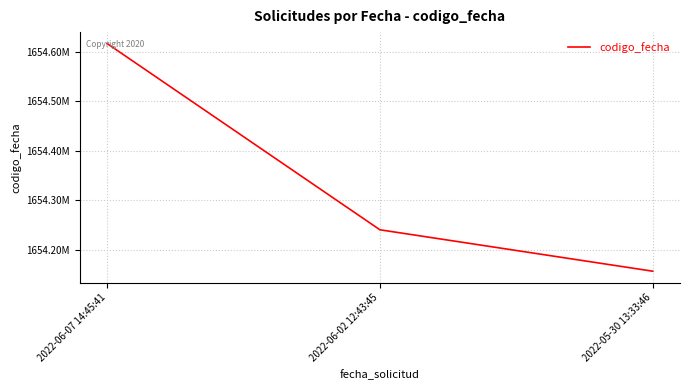

Is it true that the value at 2022-06-02 12:43:45 is 918596932?

False